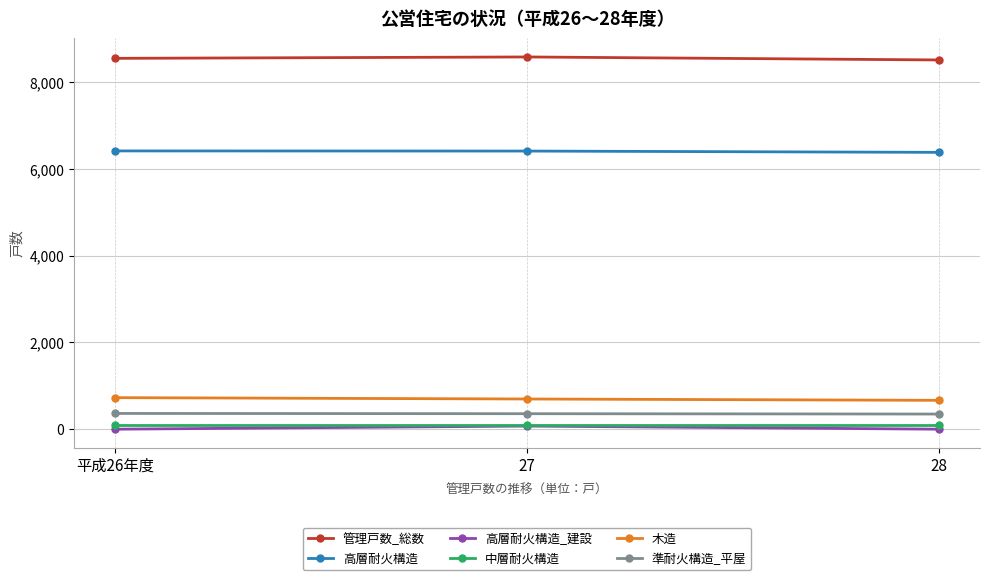

Count the 管理戸数_総数 values in the range 8511 to 8580.

3